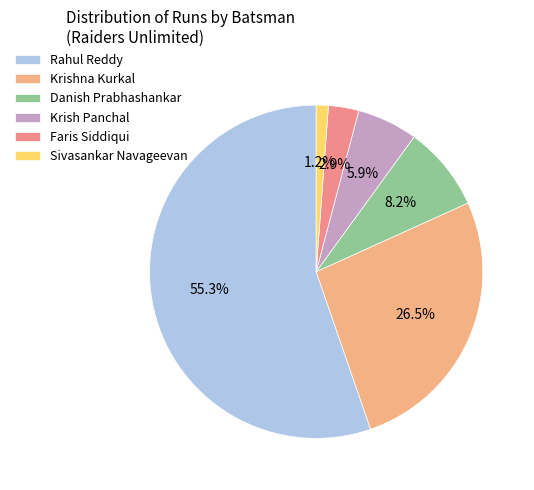

Rank the categories by value from lowest to highest.

Sivasankar Navageevan, Faris Siddiqui, Krish Panchal, Danish Prabhashankar, Krishna Kurkal, Rahul Reddy